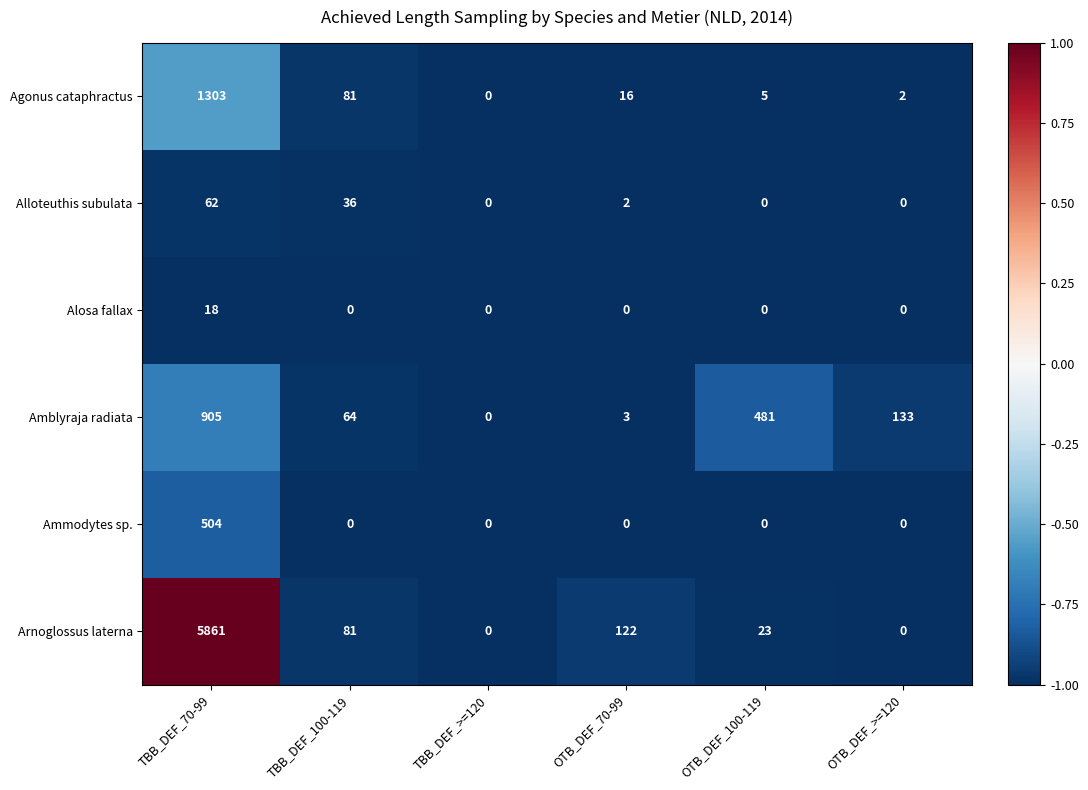

At TBB_DEF_70-99, list the series in order from largest to smallest.

Arnoglossus laterna, Agonus cataphractus, Amblyraja radiata, Ammodytes sp., Alloteuthis subulata, Alosa fallax